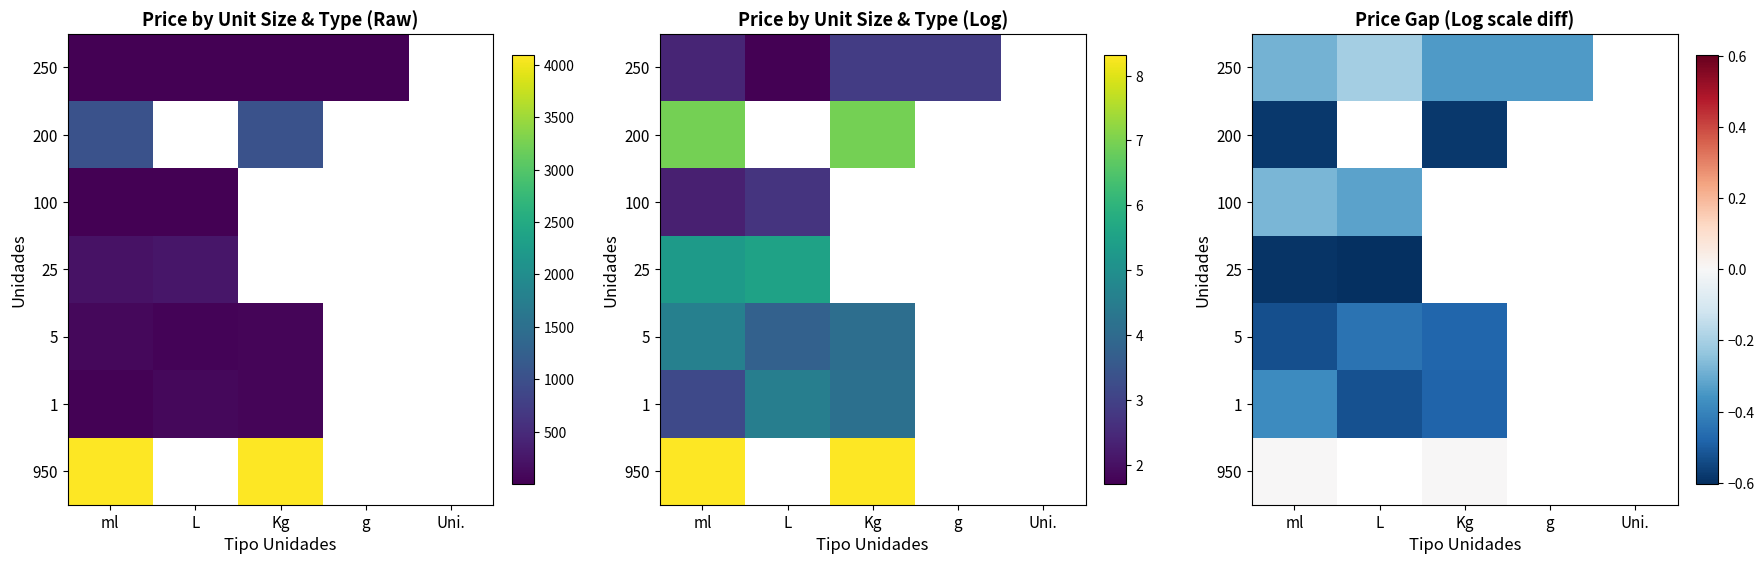

Which label corresponds to the smallest value in the chart?

L